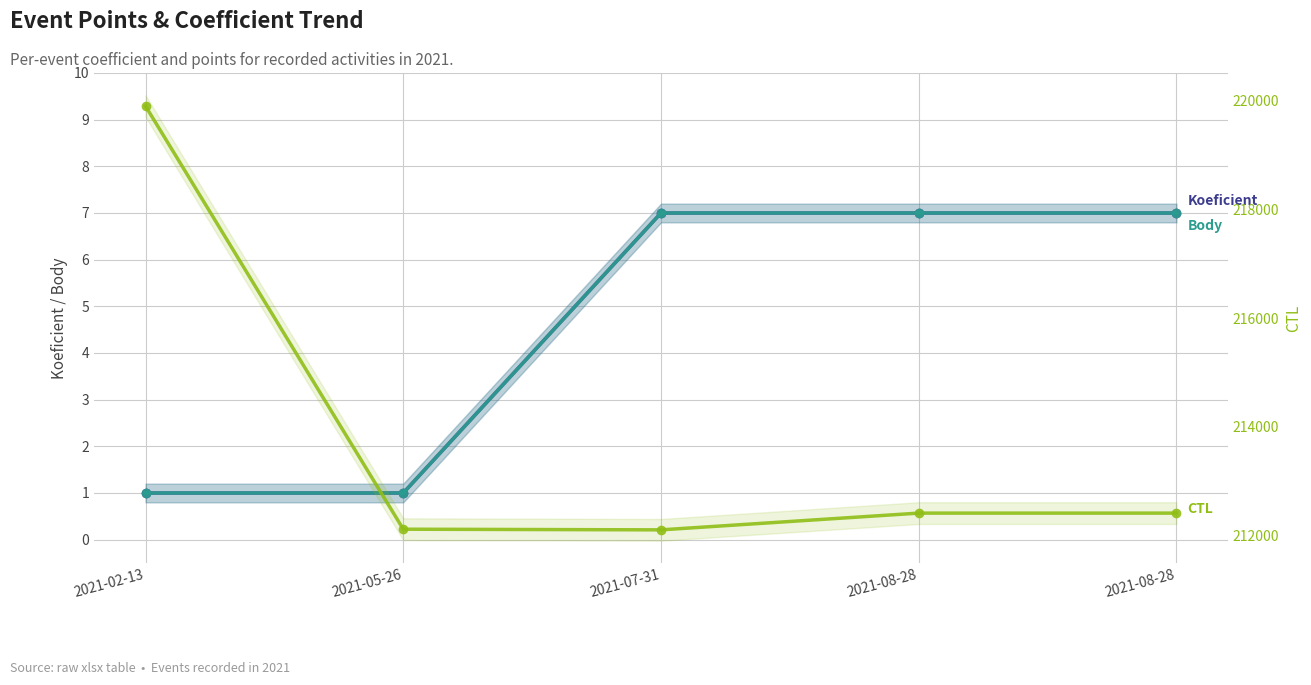

Rank the series at 2021-08-28 from highest to lowest value.

CTL, Koeficient, Body